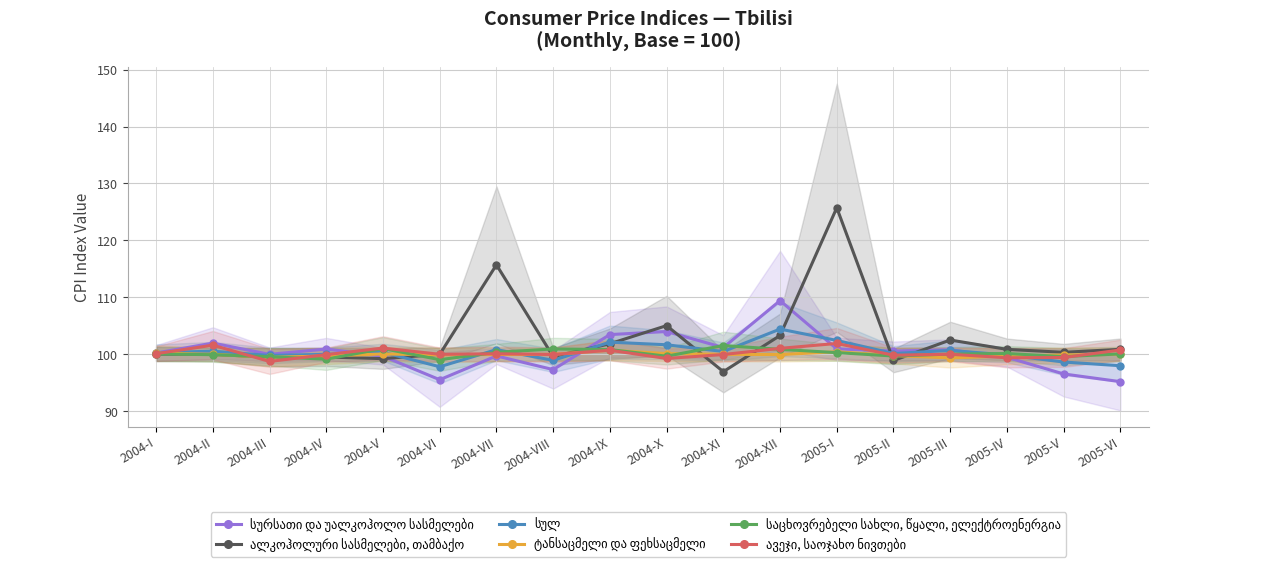

How many categories are shown in the chart?

18